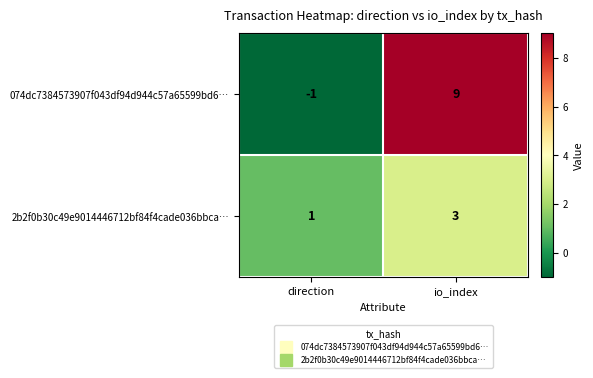

Which series has the widest spread of values?

074dc7384573907f043df94d944c57a65599bd6…